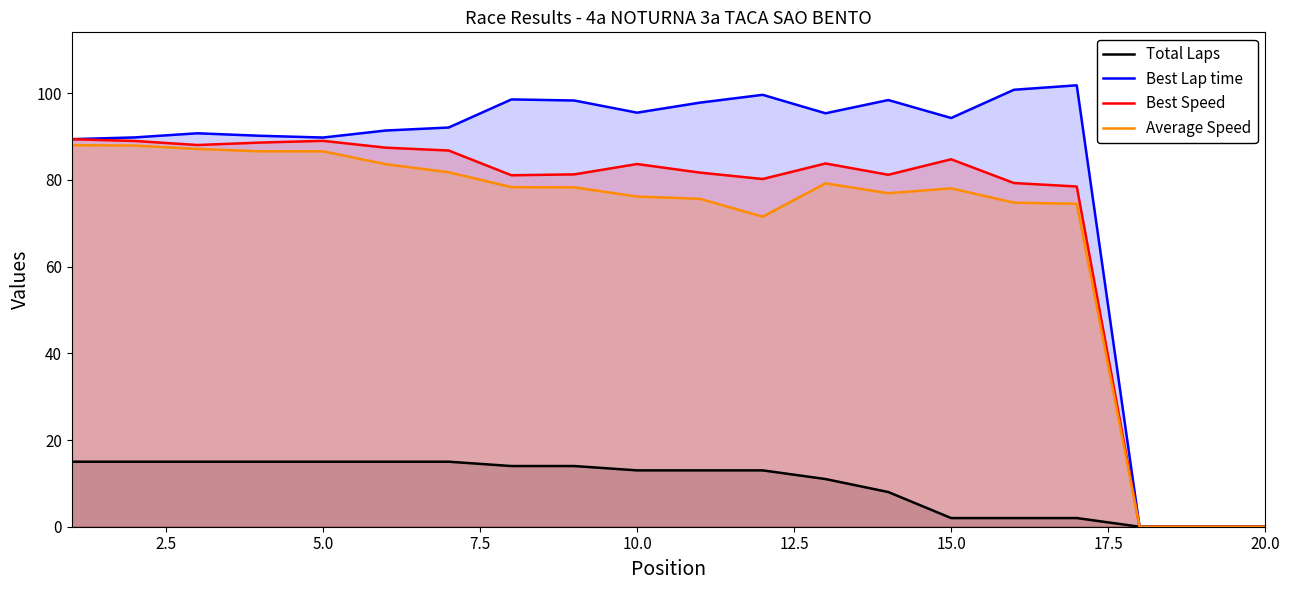

What are all the series names shown in the legend?

Total Laps, Best Lap time, Best Speed, Average Speed